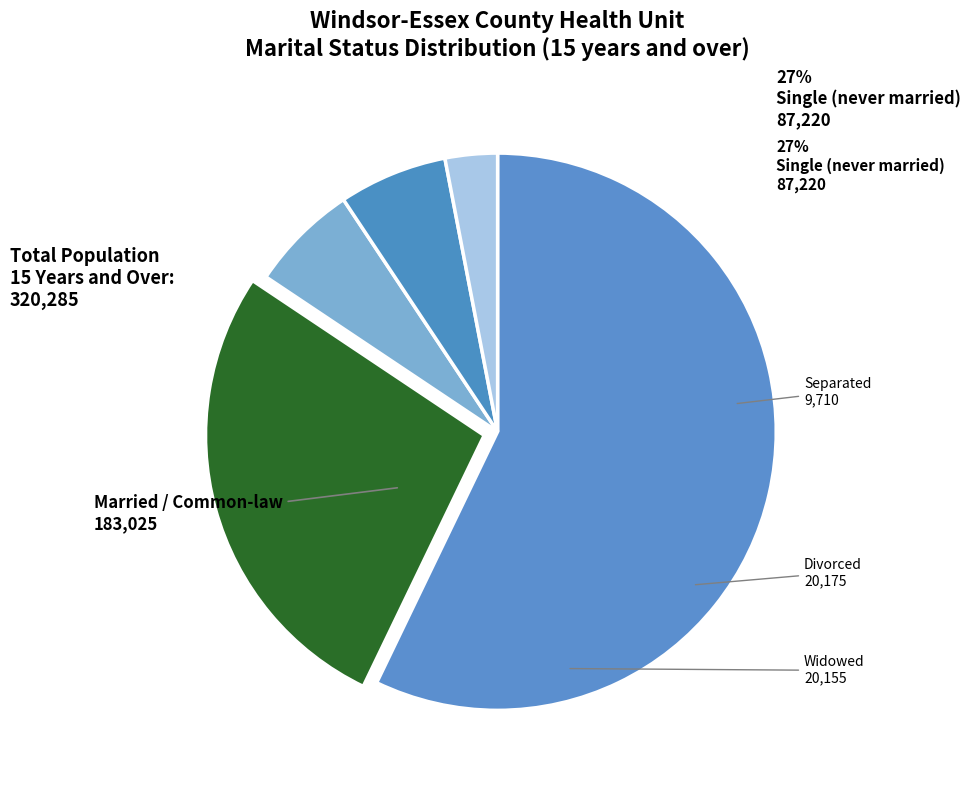

How many slices are in this pie chart?

5